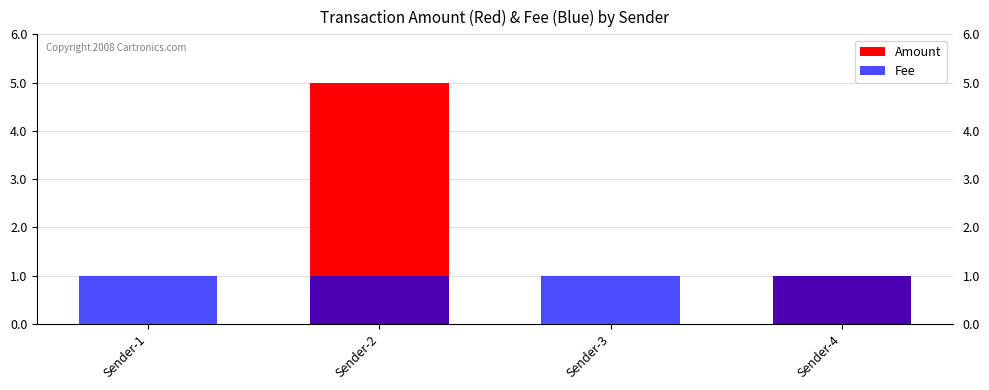

Is it true that Fee equals 2 at Sender-4?

False